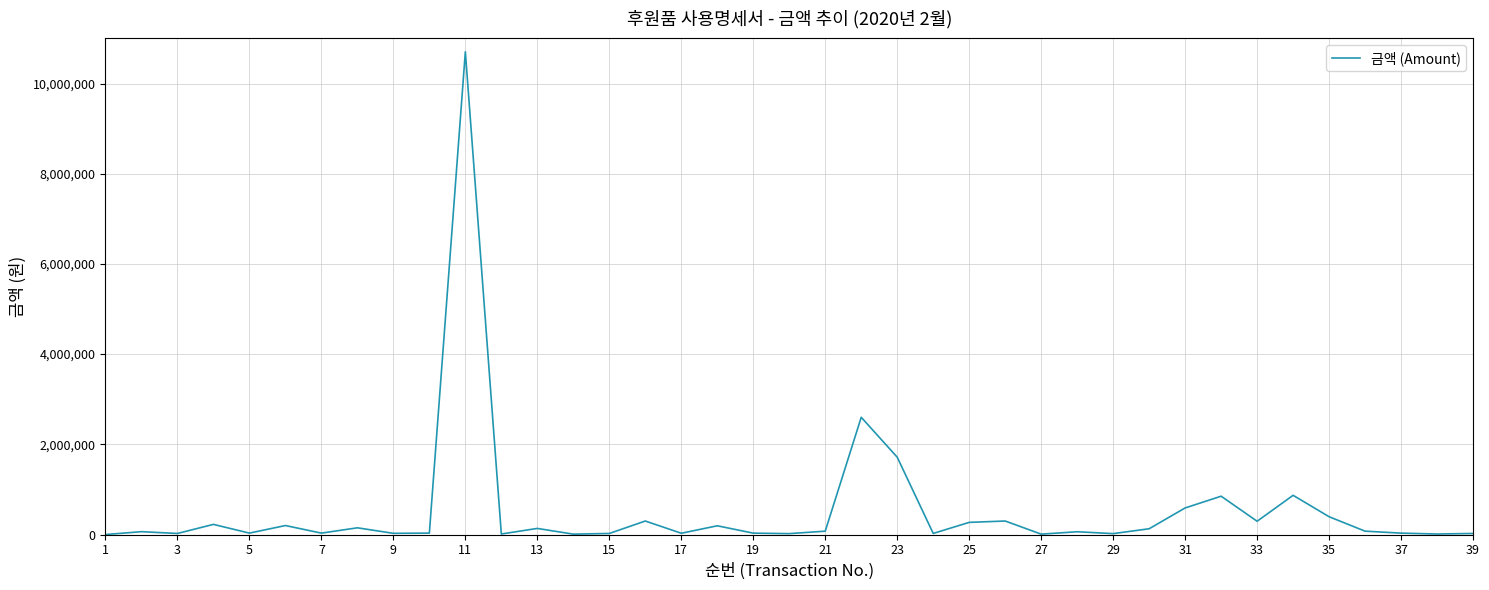

What is the difference between the maximum and minimum values?

10702994